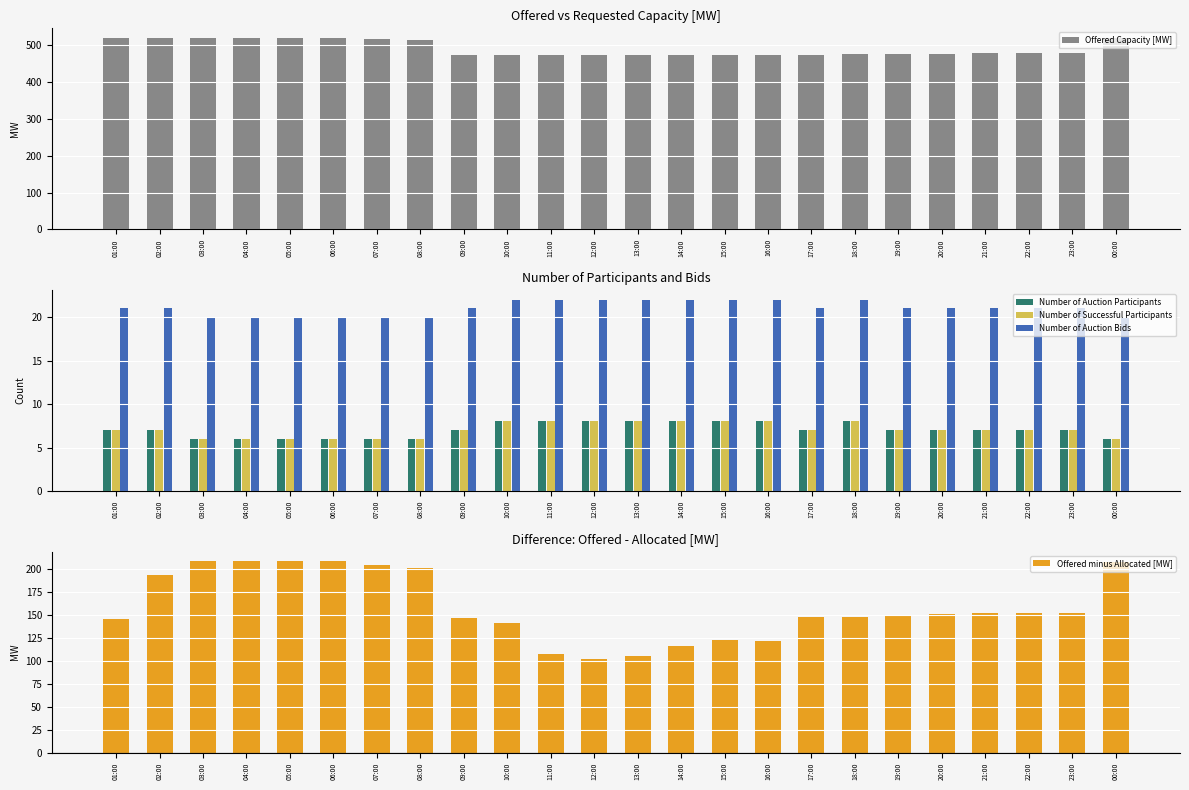

What is the label of the 21st bar from the left?

21:00